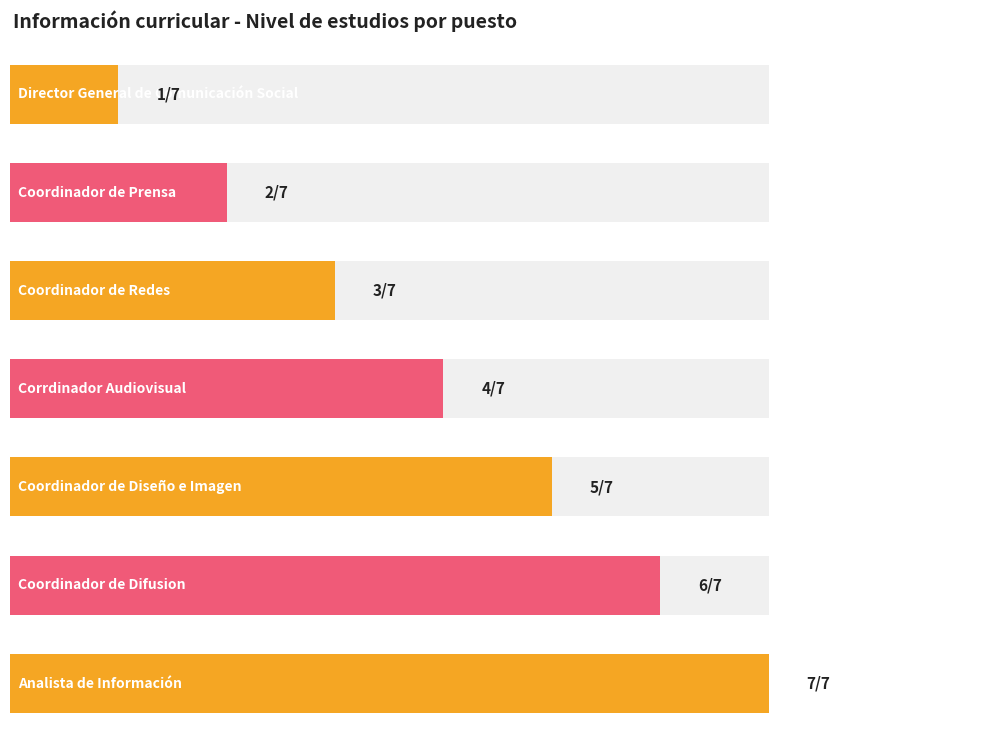

Does the chart contain stacked bars?

No